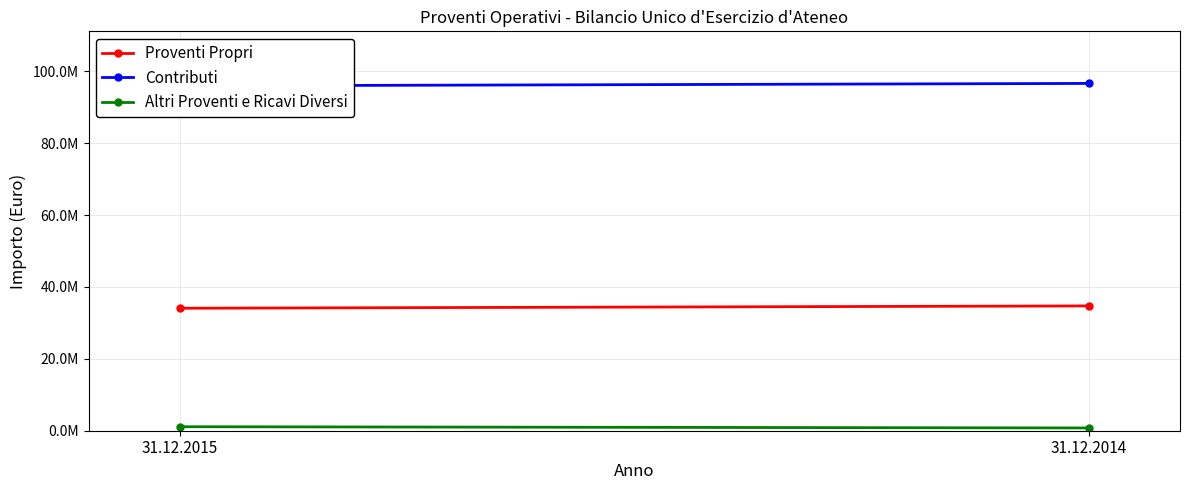

What is the smallest value displayed?

768959.1